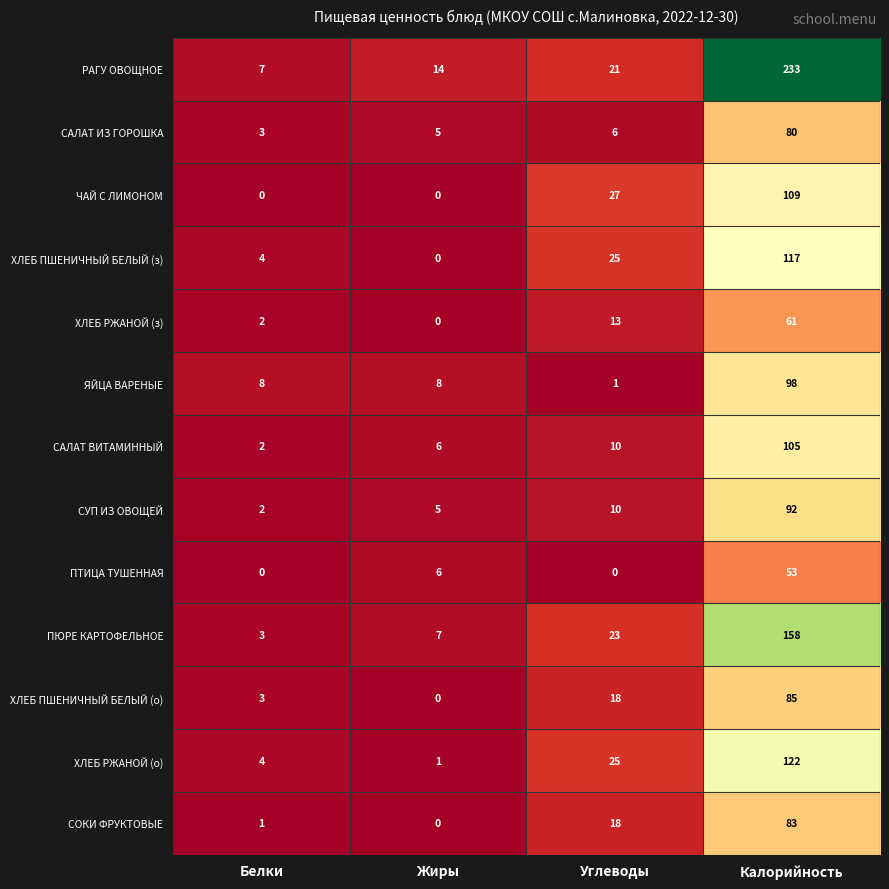

What value does the ХЛЕБ РЖАНОЙ (з) series have at Углеводы, to the nearest 5?

15